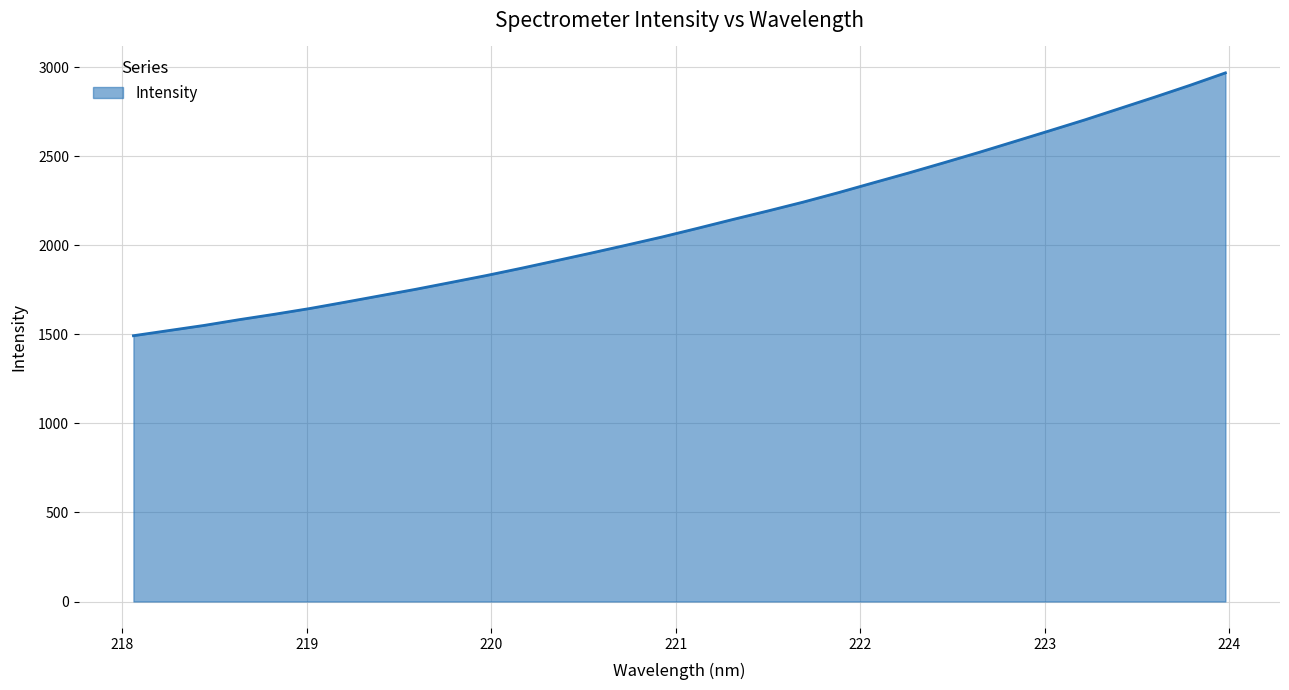

How many categories are shown in the chart?

32